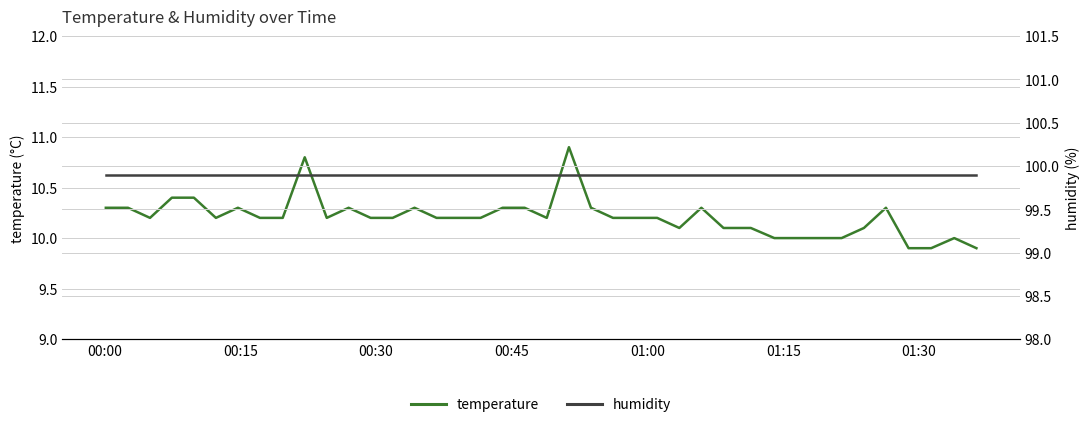

At how many categories does at least one series exceed 87?

40